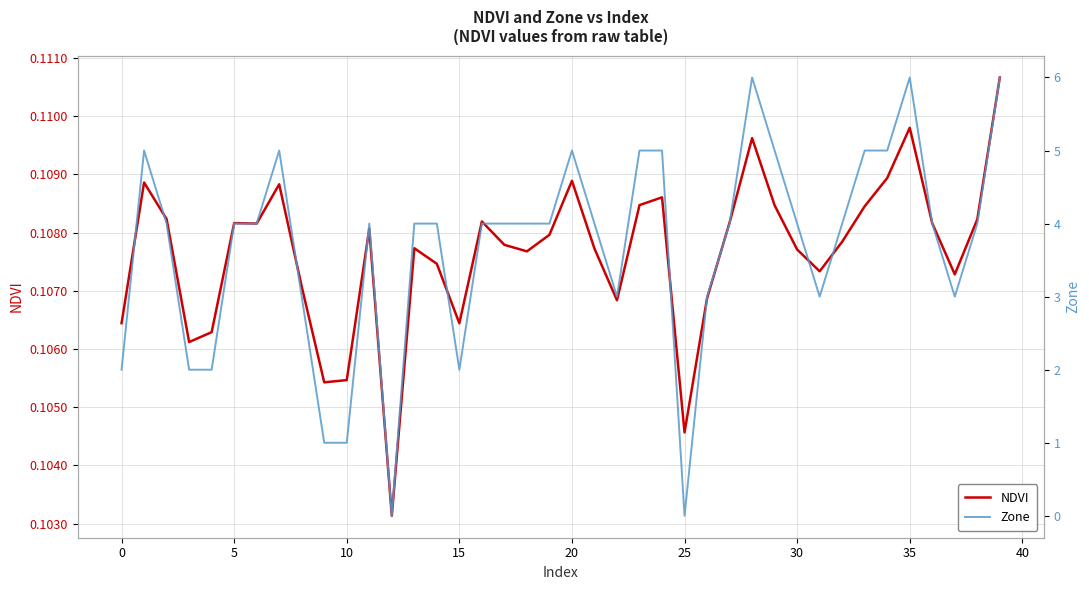

Is the value of Zone at 24 greater than the value of NDVI at 17?

Yes